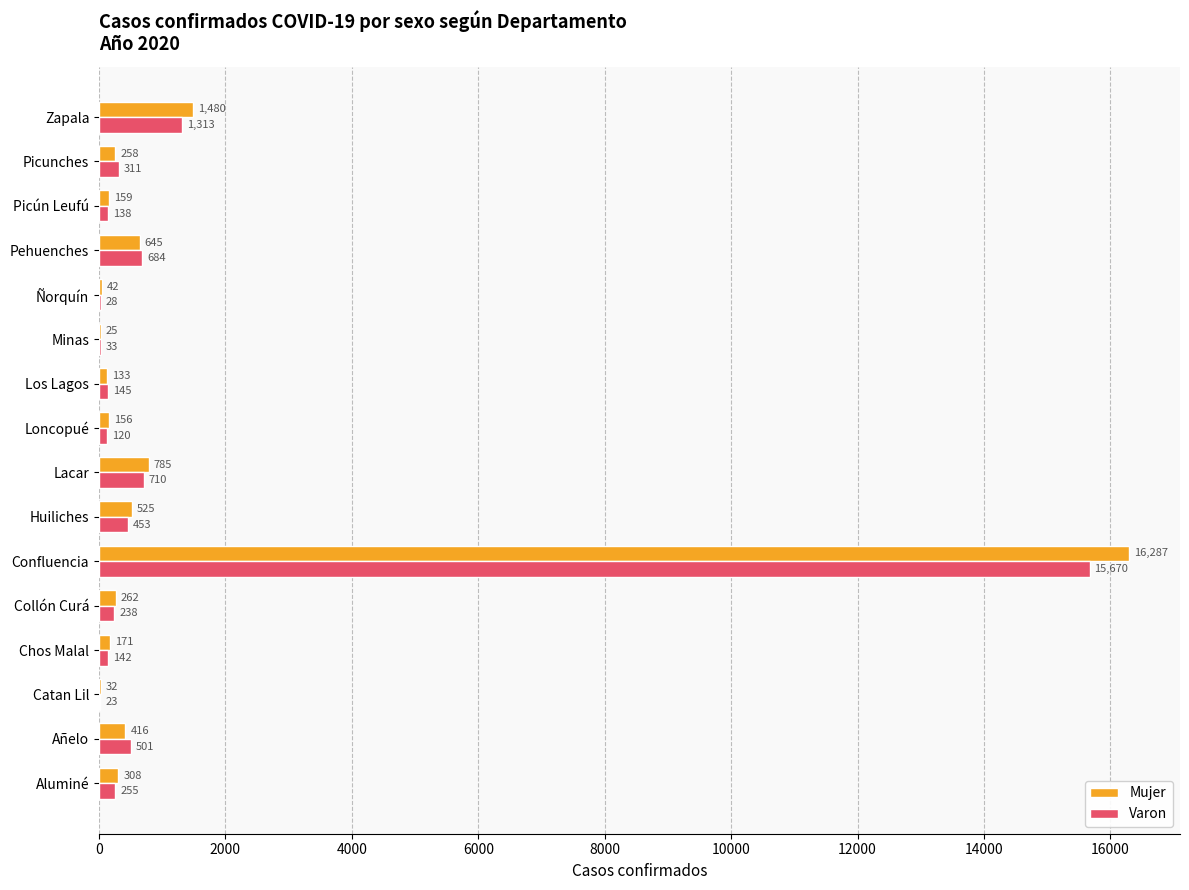

Between Minas and Picún Leufú, which series saw the biggest shift?

Mujer